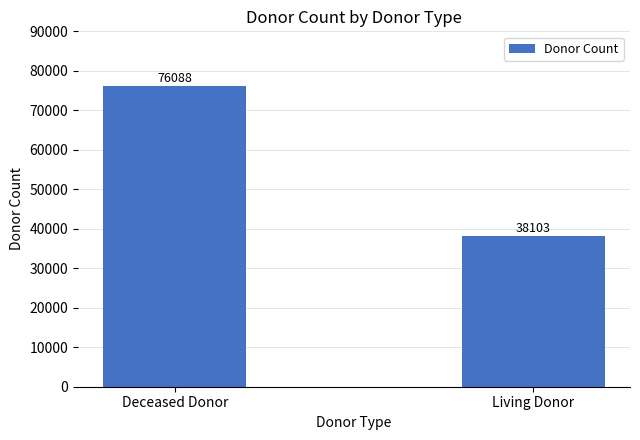

Reading left to right, what are all the values shown in this chart?

Deceased Donor=76088	Living Donor=38103